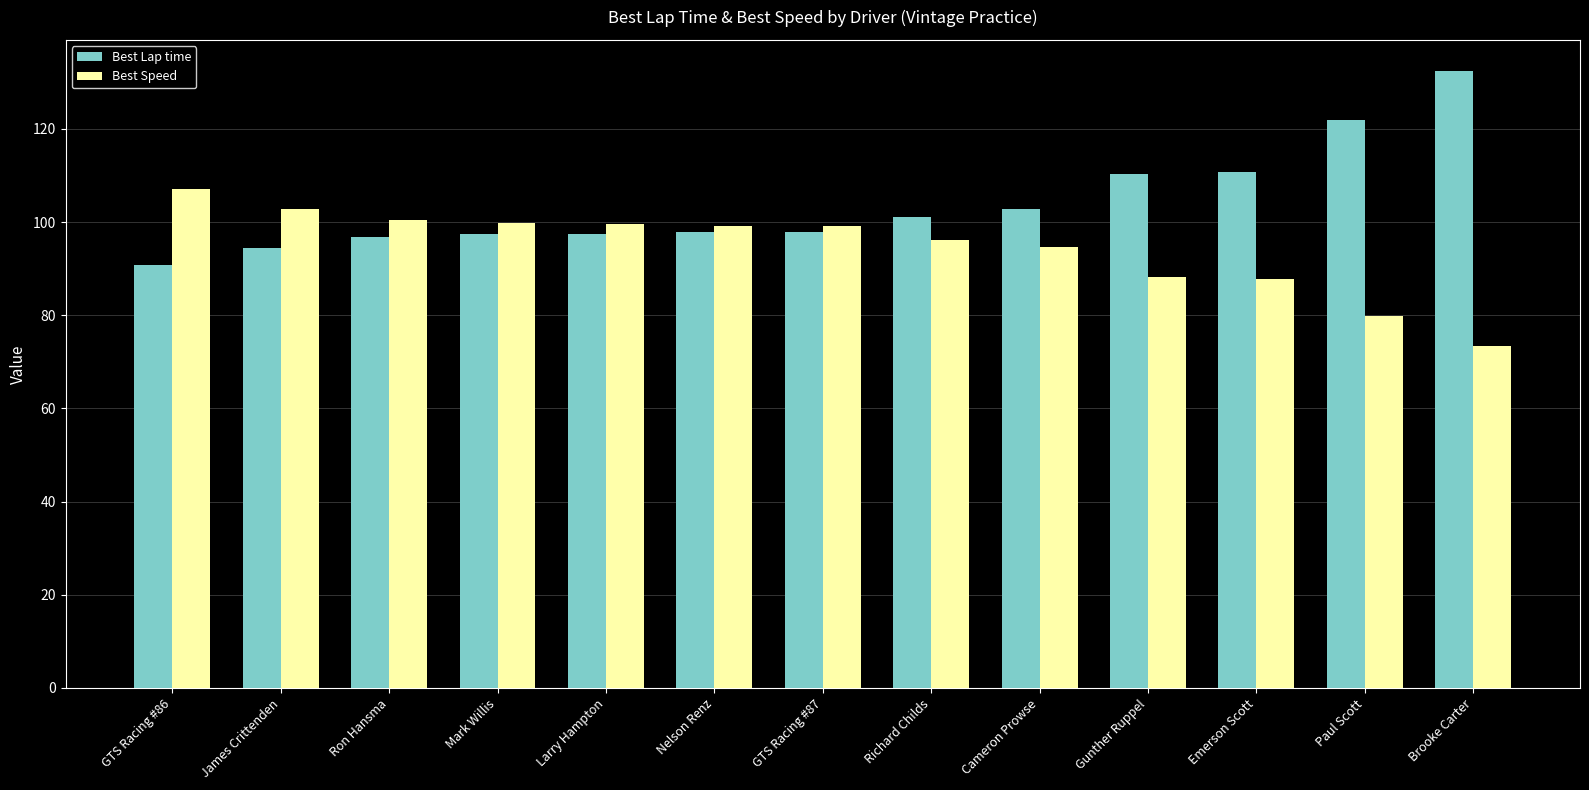

Read the Best Lap time value at Cameron Prowse.

102.8